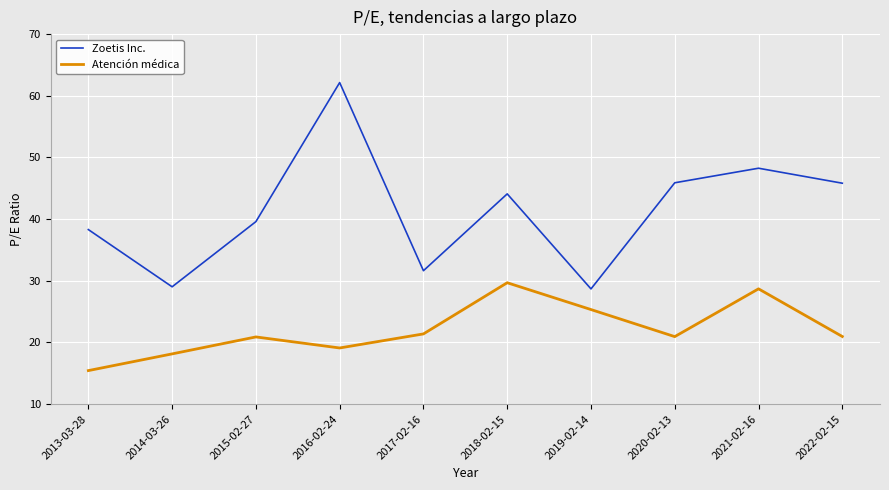

Rank the series at 2016-02-24 from lowest to highest value.

Atención médica, Zoetis Inc.